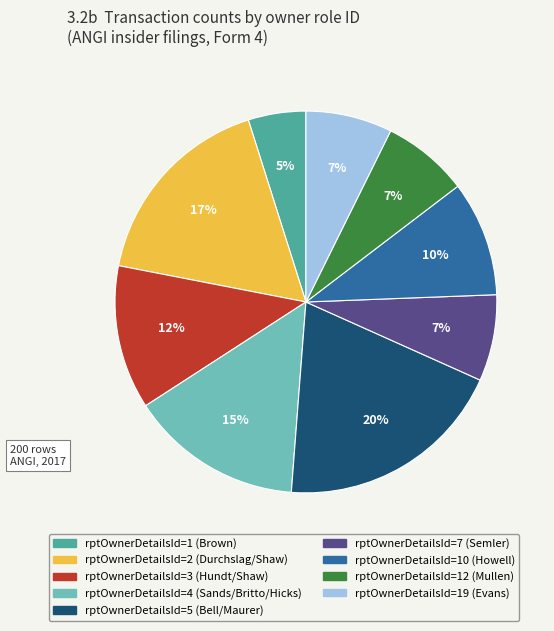

To the nearest percent, what is the average slice percentage?

11%